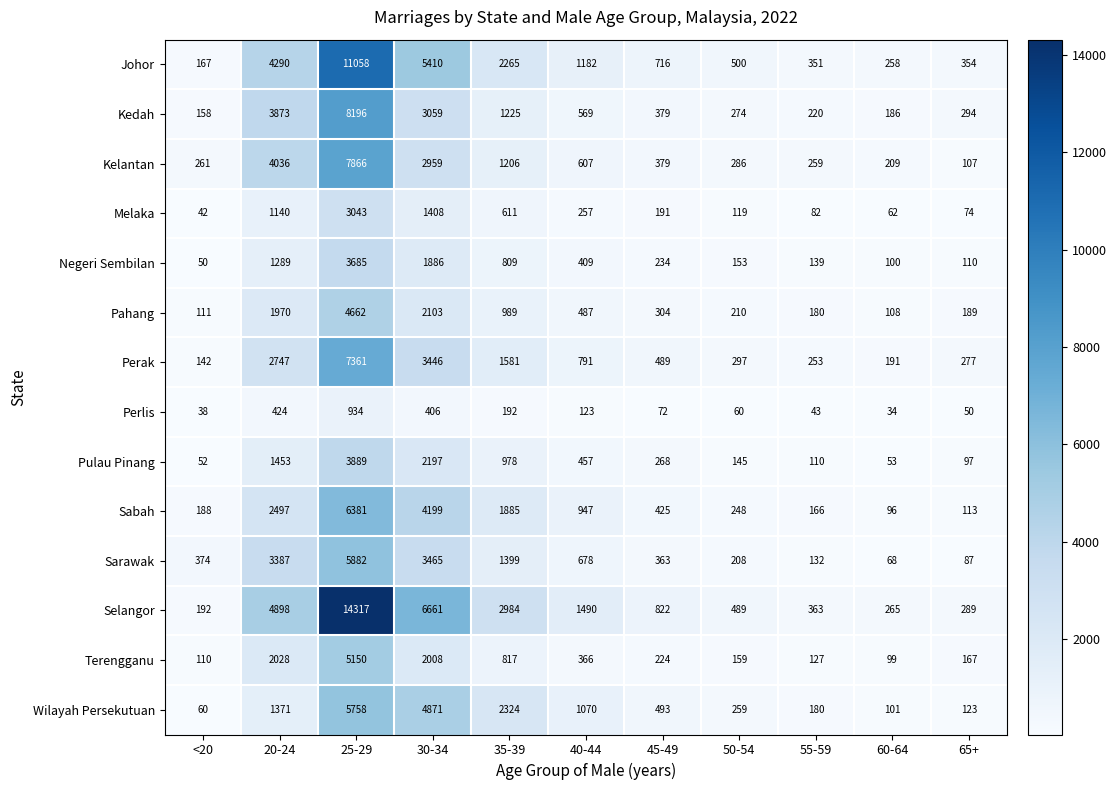

List the labels in order of Terengganu value, largest first.

25-29, 20-24, 30-34, 35-39, 40-44, 45-49, 65+, 50-54, 55-59, <20, 60-64